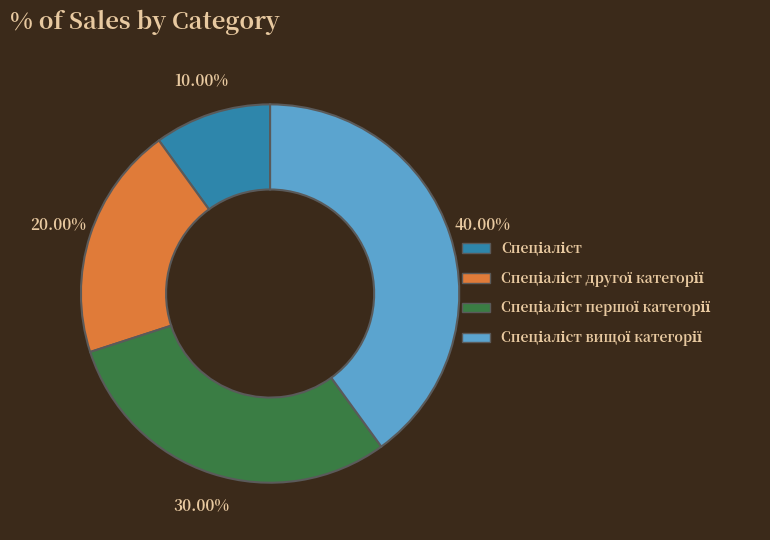

Is there any slice that represents more than half of the pie?

No